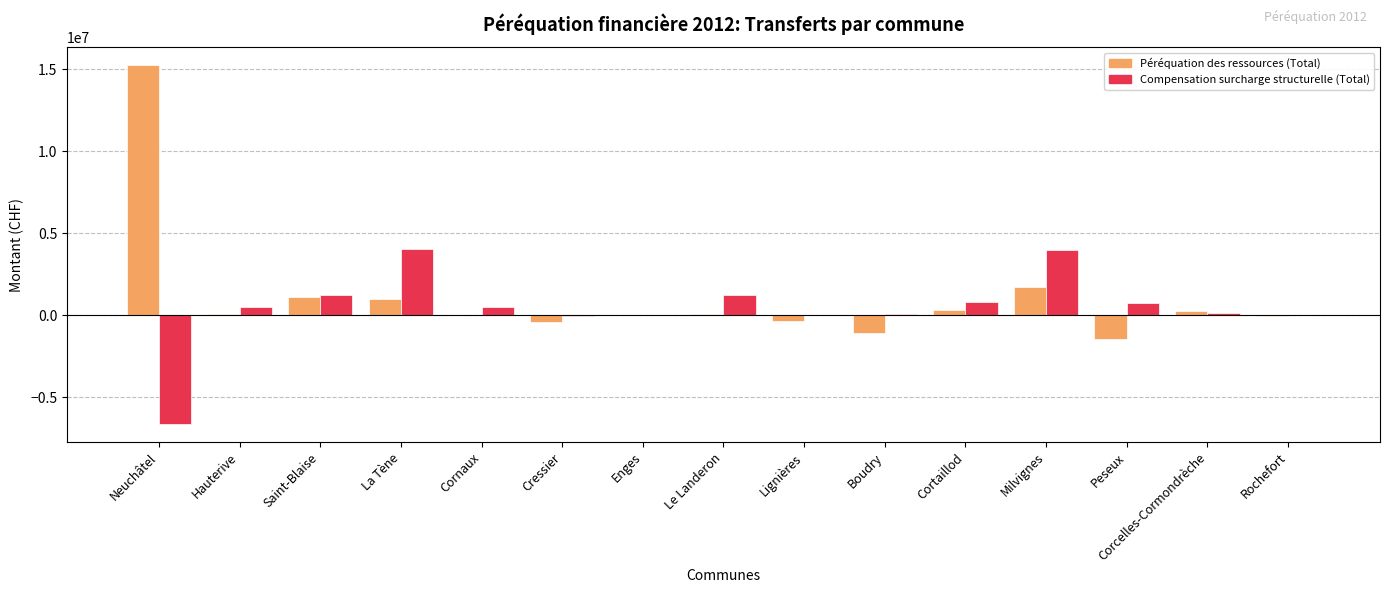

Does the chart contain stacked bars?

No